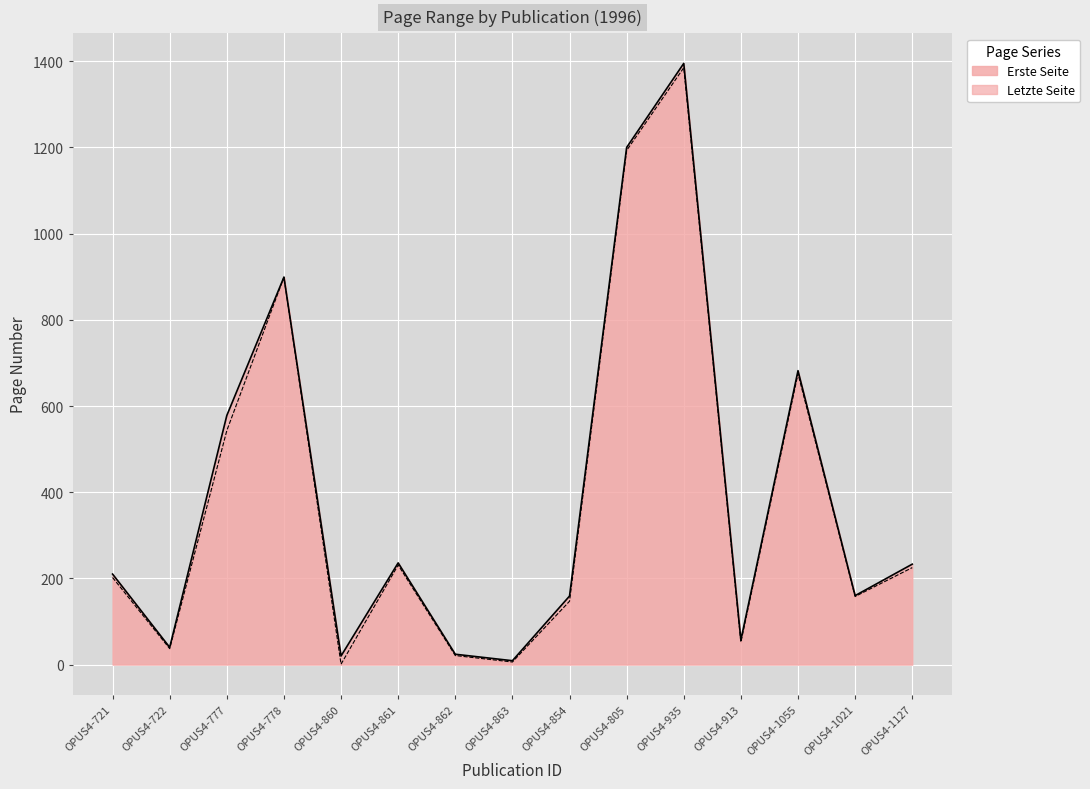

List the labels in order of Erste Seite value, smallest first.

OPUS4-860, OPUS4-863, OPUS4-862, OPUS4-722, OPUS4-913, OPUS4-854, OPUS4-1021, OPUS4-721, OPUS4-1127, OPUS4-861, OPUS4-777, OPUS4-1055, OPUS4-778, OPUS4-805, OPUS4-935